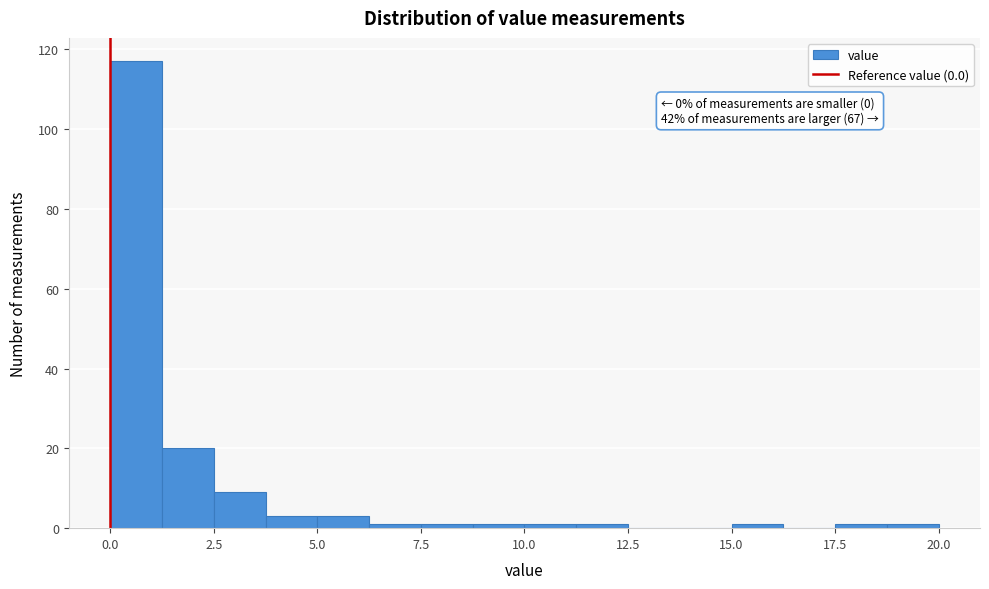

Read against the x-axis, roughly where is the centre of the tallest bar?

0.5